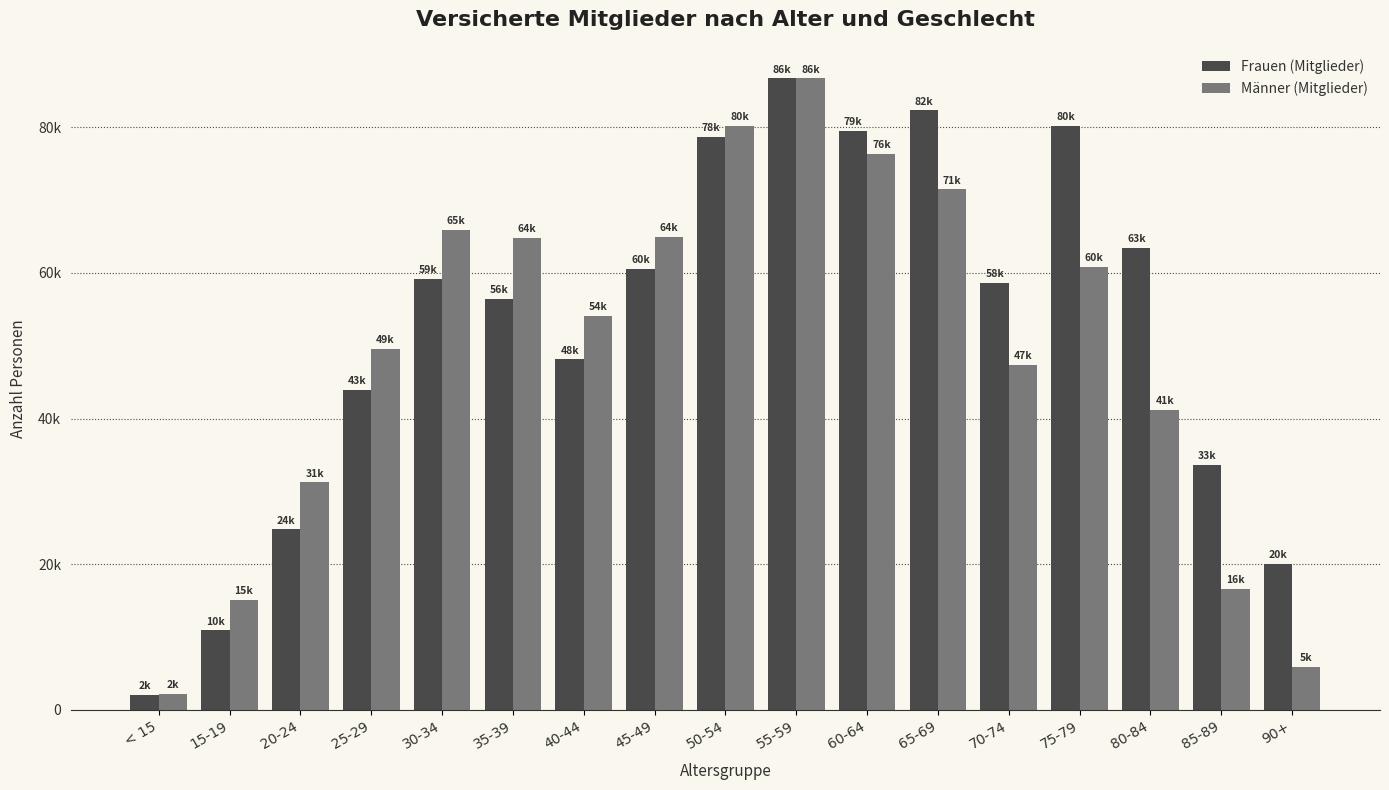

What is the label of the 3rd bar from the left?

20-24